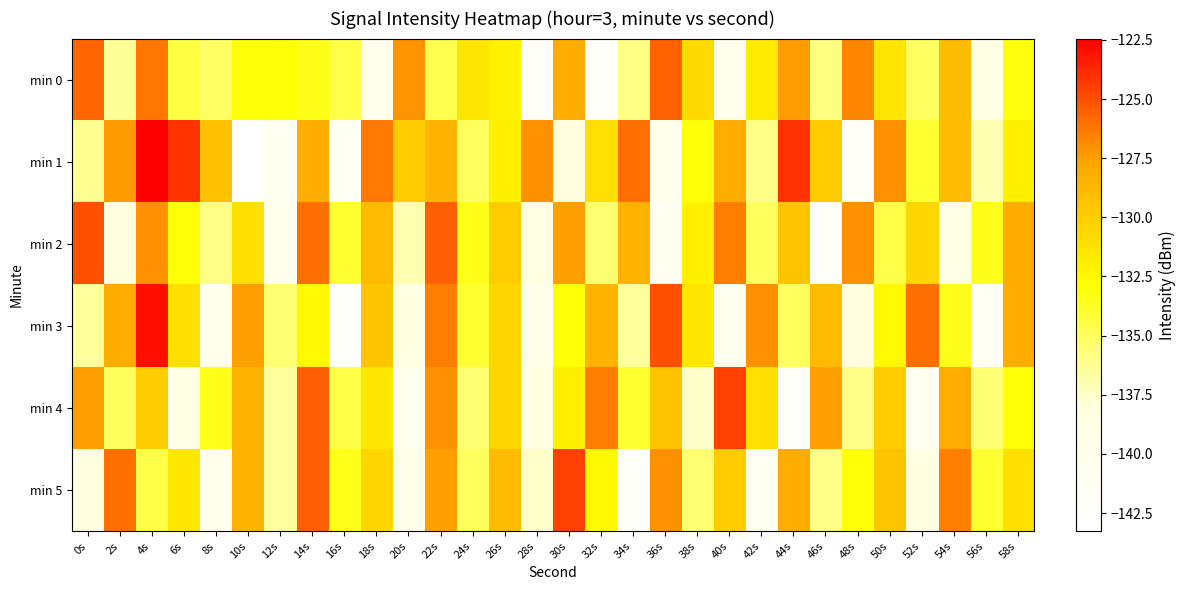

Reading left to right, extract all data points from this chart.

min 0: 0s=-125.6	2s=-136.4	4s=-126.2	6s=-134.3	8s=-135.1	10s=-133.1	12s=-133.0	14s=-133.5	16s=-134.5	18s=-139.6	20s=-127.1	22s=-134.7	24s=-131.4	26s=-132.1	28s=-142.0	30s=-128.1	32s=-142.4	34s=-135.9	36s=-125.6	38s=-130.7	40s=-139.9	42s=-131.6	44s=-127.5	46s=-135.8	48s=-126.7	50s=-131.3	52s=-135.1	54s=-129.1	56s=-138.5	58s=-133.1
min 1: 0s=-136.2	2s=-127.4	4s=-122.4	6s=-124.1	8s=-129.3	10s=-143.3	12s=-140.6	14s=-128.2	16s=-141.4	18s=-126.3	20s=-130.0	22s=-128.5	24s=-135.0	26s=-132.0	28s=-127.0	30s=-138.0	32s=-131.0	34s=-126.0	36s=-140.0	38s=-133.0	40s=-128.0	42s=-136.0	44s=-124.0	46s=-130.0	48s=-142.0	50s=-127.0	52s=-134.0	54s=-129.0	56s=-137.0	58s=-132.0
min 2: 0s=-125.0	2s=-138.0	4s=-127.0	6s=-133.0	8s=-136.0	10s=-131.0	12s=-140.0	14s=-126.0	16s=-134.0	18s=-129.0	20s=-137.0	22s=-125.5	24s=-133.5	26s=-130.0	28s=-138.5	30s=-127.5	32s=-135.5	34s=-128.5	36s=-141.0	38s=-132.0	40s=-126.5	42s=-135.0	44s=-129.5	46s=-142.0	48s=-127.0	50s=-134.5	52s=-130.5	54s=-139.0	56s=-133.5	58s=-128.0
min 3: 0s=-136.5	2s=-128.0	4s=-123.0	6s=-131.0	8s=-140.0	10s=-127.5	12s=-135.5	14s=-132.5	16s=-142.5	18s=-129.5	20s=-138.5	22s=-126.5	24s=-134.0	26s=-130.5	28s=-139.5	30s=-133.0	32s=-128.5	34s=-136.5	36s=-125.0	38s=-131.5	40s=-140.5	42s=-127.0	44s=-135.0	46s=-129.0	48s=-138.0	50s=-132.5	52s=-126.0	54s=-133.5	56s=-141.5	58s=-128.0
min 4: 0s=-127.5	2s=-135.0	4s=-130.0	6s=-139.0	8s=-133.5	10s=-128.5	12s=-136.5	14s=-125.5	16s=-134.5	18s=-131.5	20s=-140.5	22s=-127.0	24s=-135.5	26s=-130.5	28s=-138.5	30s=-132.0	32s=-126.5	34s=-134.0	36s=-129.5	38s=-137.5	40s=-124.5	42s=-131.0	44s=-142.5	46s=-127.5	48s=-136.0	50s=-130.0	52s=-141.0	54s=-128.0	56s=-135.5	58s=-133.0
min 5: 0s=-138.0	2s=-126.0	4s=-134.5	6s=-131.5	8s=-140.0	10s=-128.5	12s=-136.5	14s=-125.5	16s=-133.5	18s=-130.5	20s=-139.5	22s=-127.5	24s=-135.0	26s=-129.0	28s=-137.5	30s=-124.5	32s=-132.5	34s=-142.5	36s=-127.0	38s=-135.5	40s=-130.0	42s=-141.0	44s=-128.0	46s=-136.0	48s=-133.0	50s=-129.5	52s=-138.5	54s=-126.5	56s=-134.0	58s=-131.0